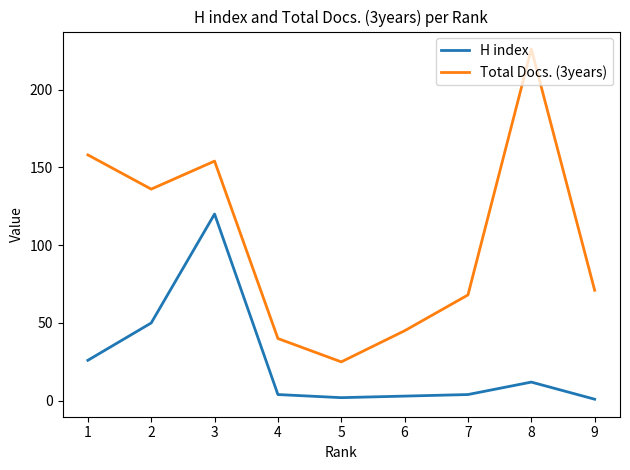

Rank the series by their average value, from lowest to highest.

H index, Total Docs. (3years)